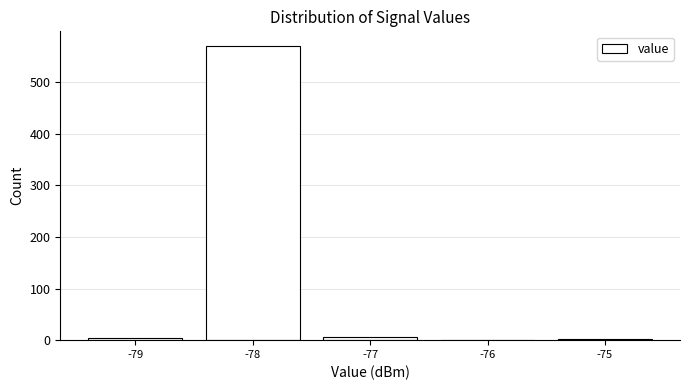

What is the sum of all values?

584